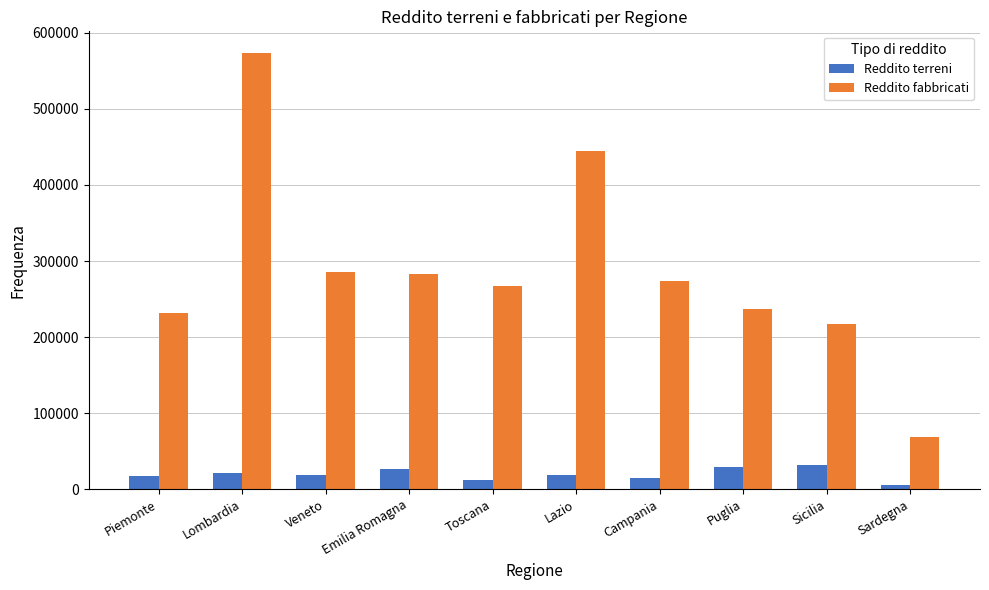

Is it true that Reddito fabbricati equals 237411 at Puglia?

True